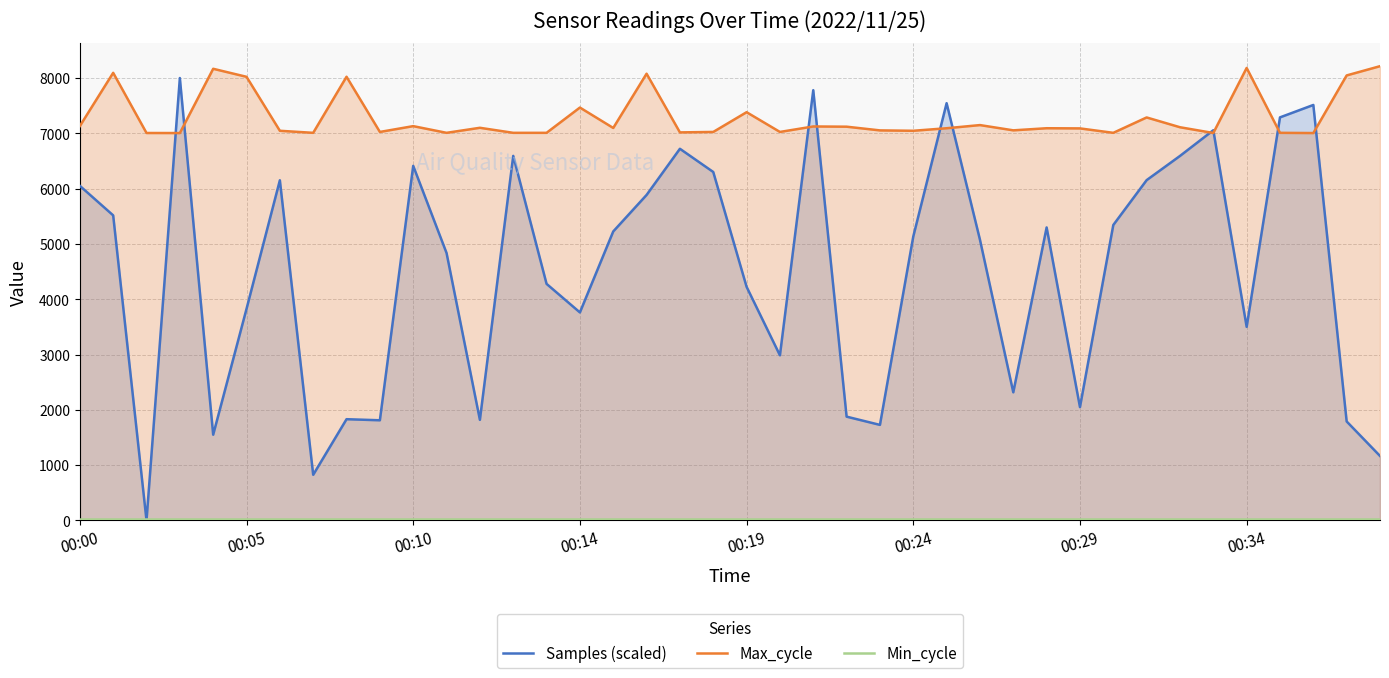

Which series has the widest spread of values?

Samples (scaled)